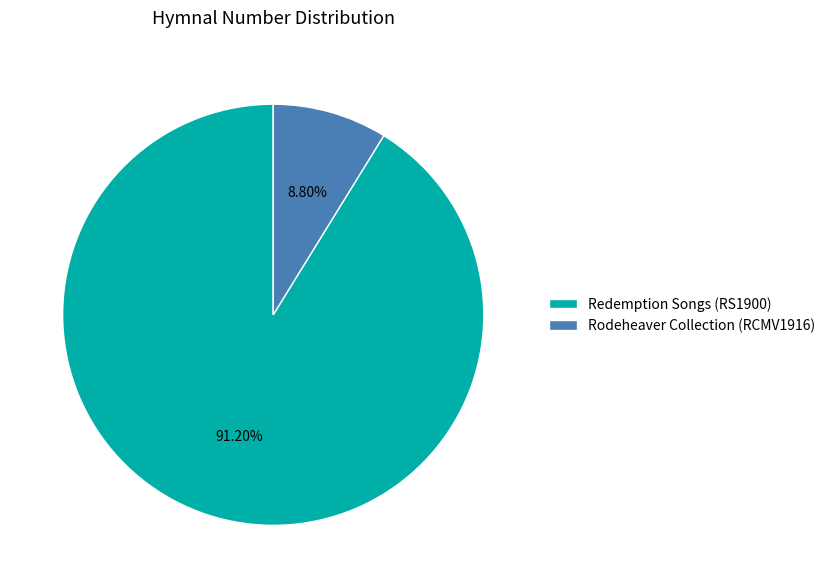

Which slice is the largest?

Redemption Songs (RS1900)